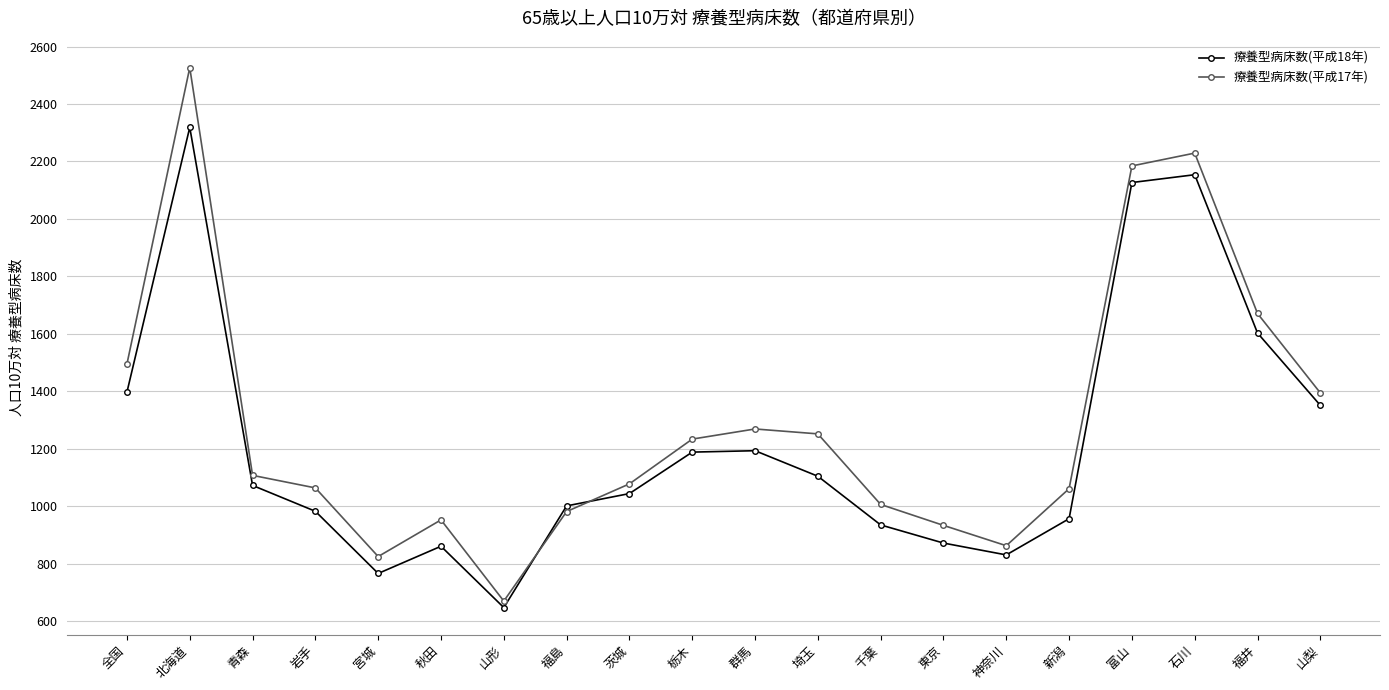

The value of 療養型病床数(平成18年) at 群馬 is 1716.4. True or false?

False